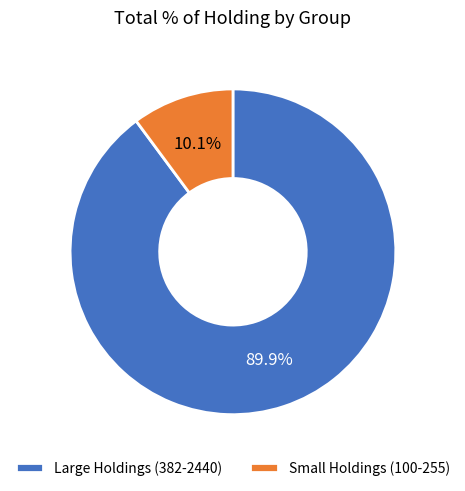

Count the number of slices in the pie.

2